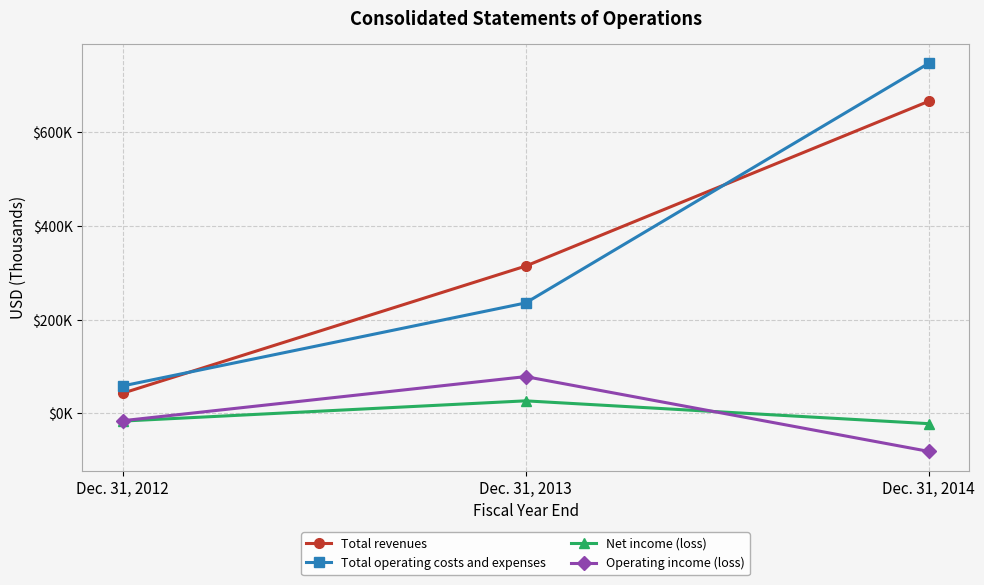

What is the spread (max minus min) of values at Dec. 31, 2014?

827892